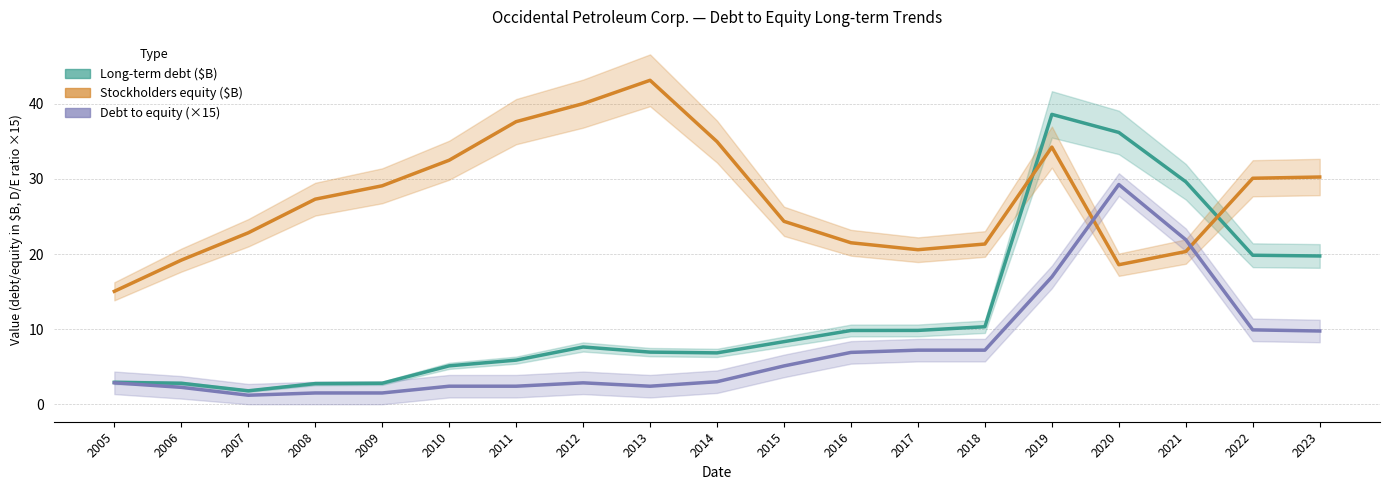

How many lines are shown in the chart?

3